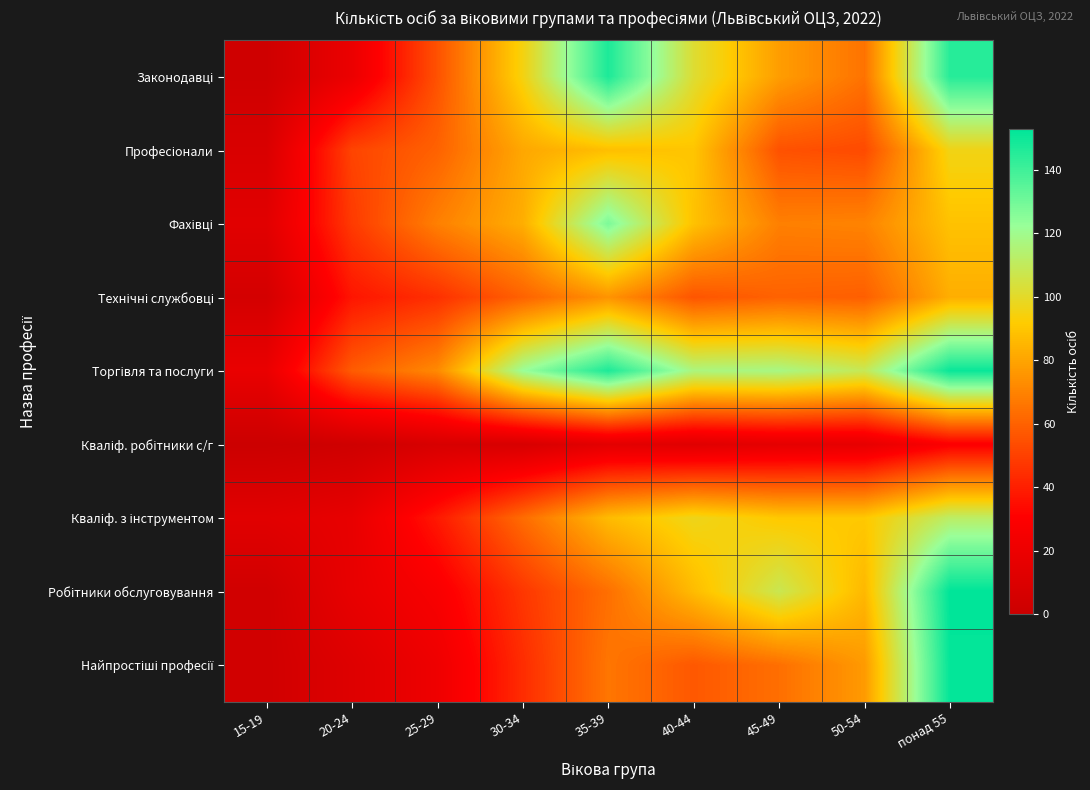

How many data points does each series have?

9